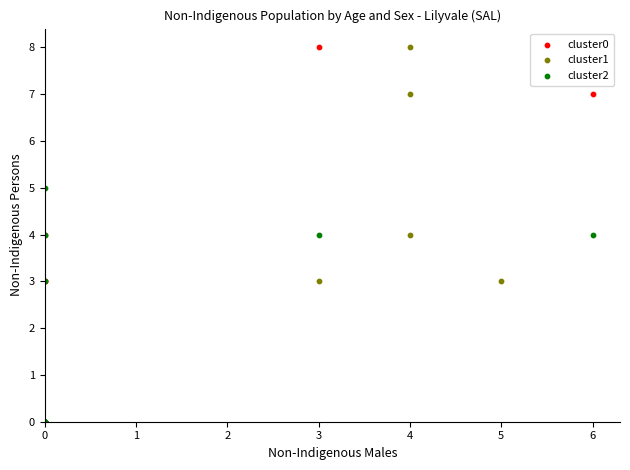

What are all the series names shown in the legend?

cluster0, cluster1, cluster2